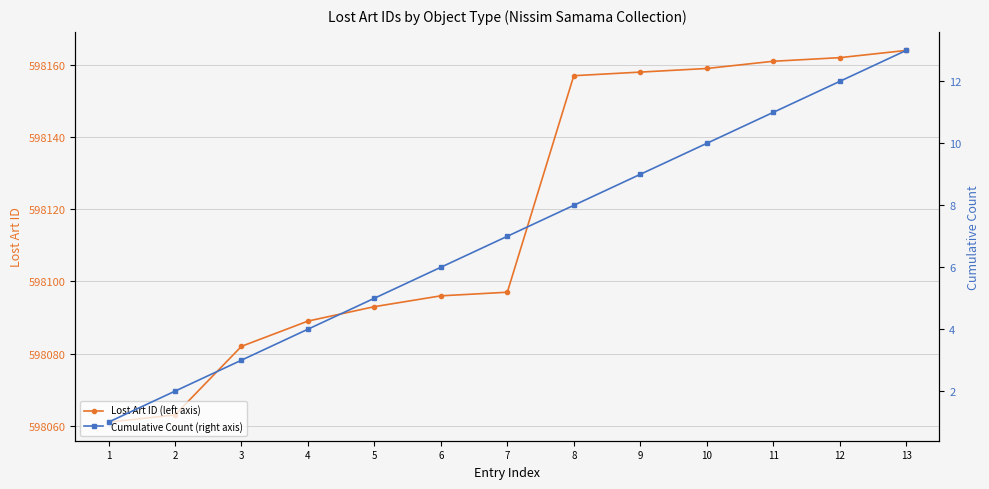

What is the approximate value of Lost Art ID (left axis) at 1, to the nearest 10?

598060